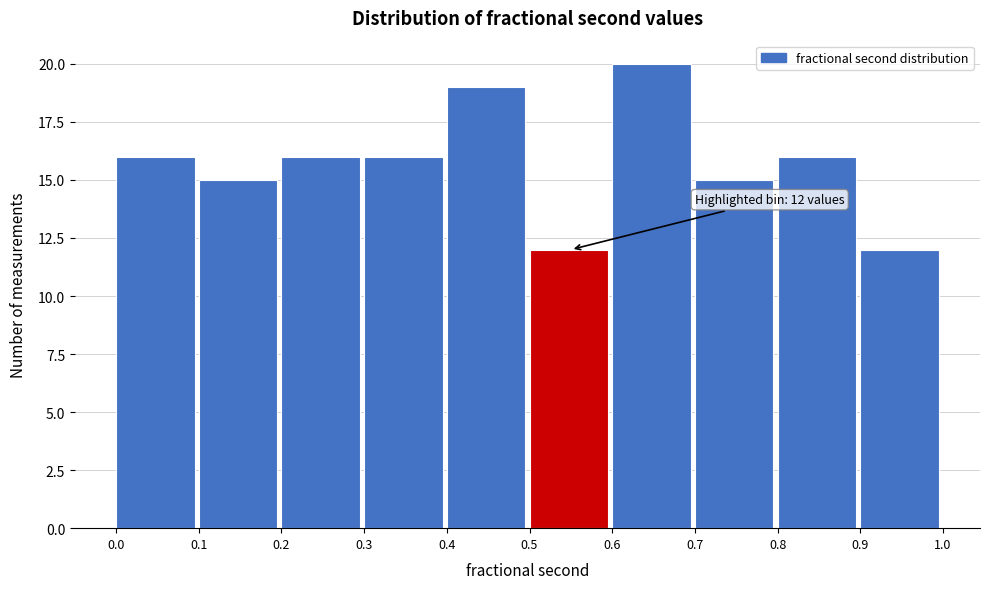

Over which range of the x-axis is the bar tallest?

0.6 to 0.7